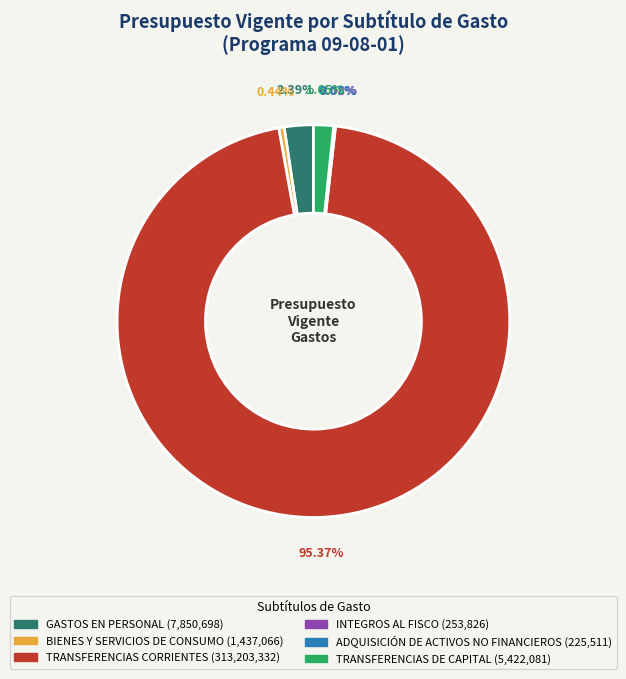

To the nearest percent, what is the combined percentage of TRANSFERENCIAS DE CAPITAL and BIENES Y SERVICIOS DE CONSUMO?

2%